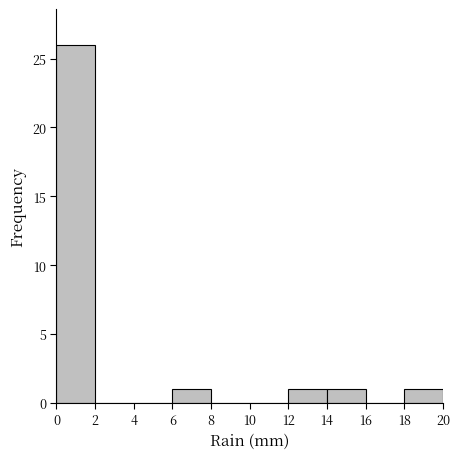

What is the height of the bar covering 12 to 14 on the x-axis? The values are not printed on the chart, so give them approximately, as read against the axis.

1